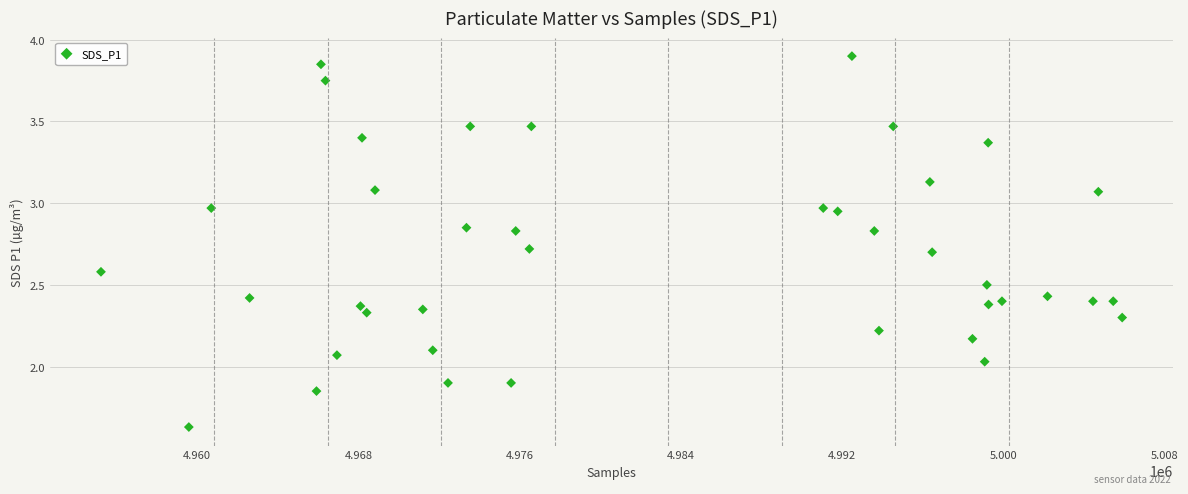

What is the range of X values (max minus min)?

50662.0